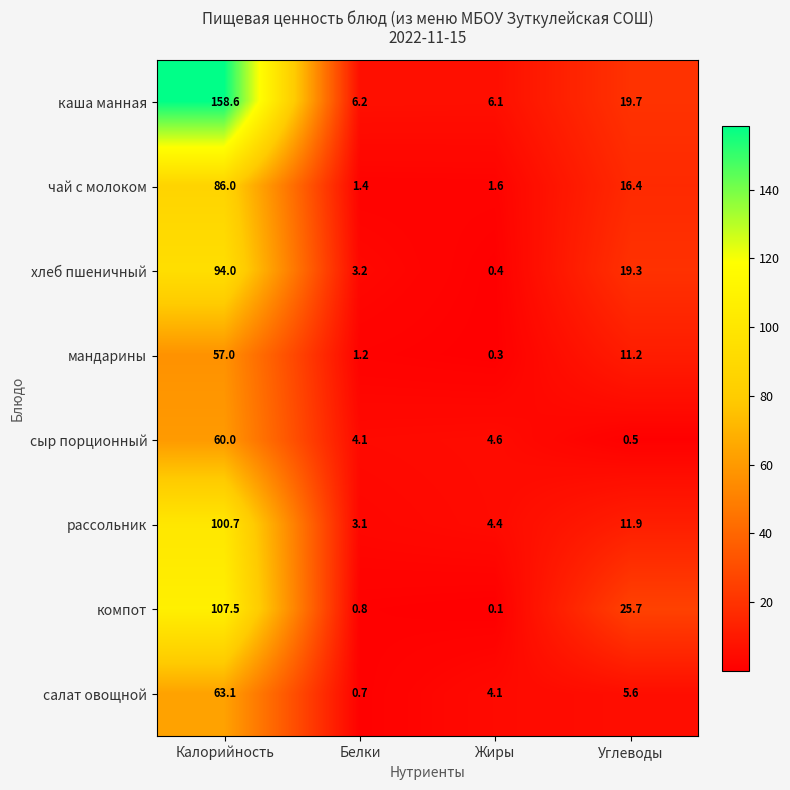

How many distinct data groups are displayed?

8